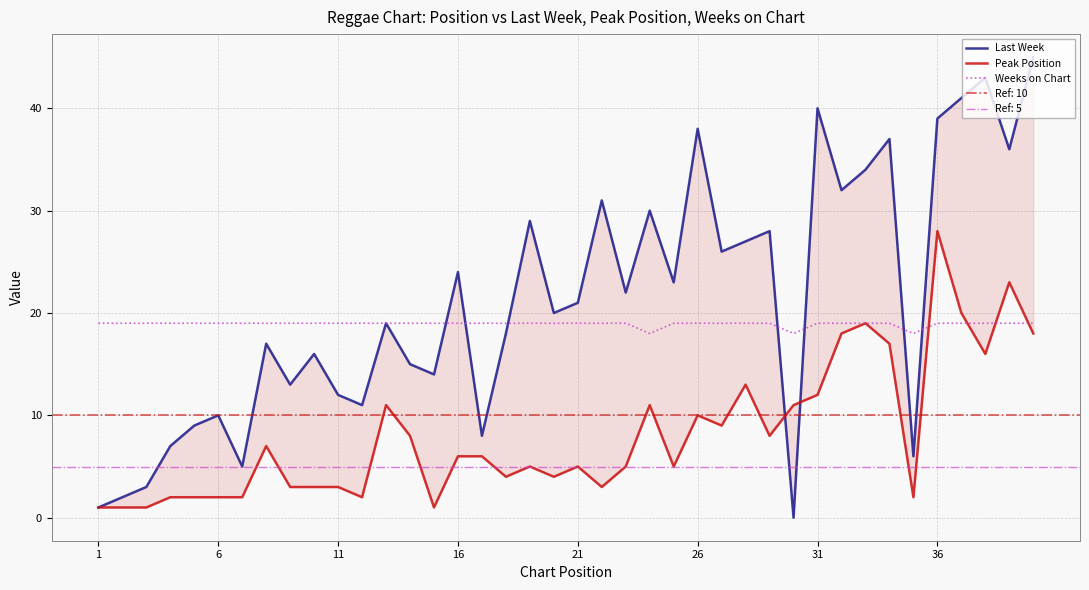

How many distinct data groups are displayed?

3